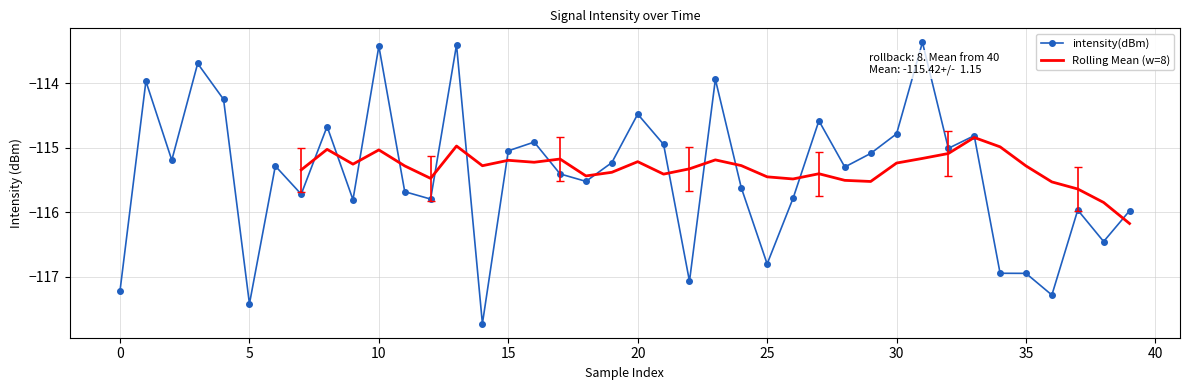

Is it true that the value at 5 is -62.2?

False